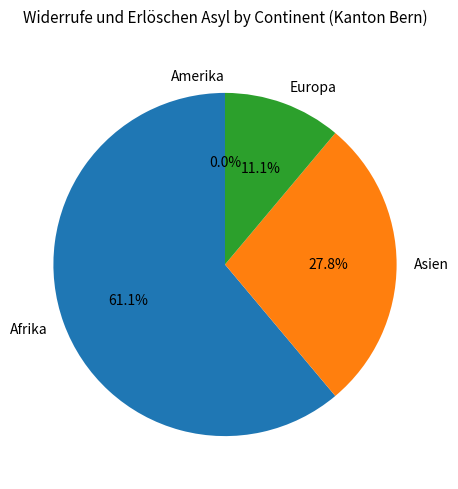

What is the smallest slice in the pie chart?

Amerika